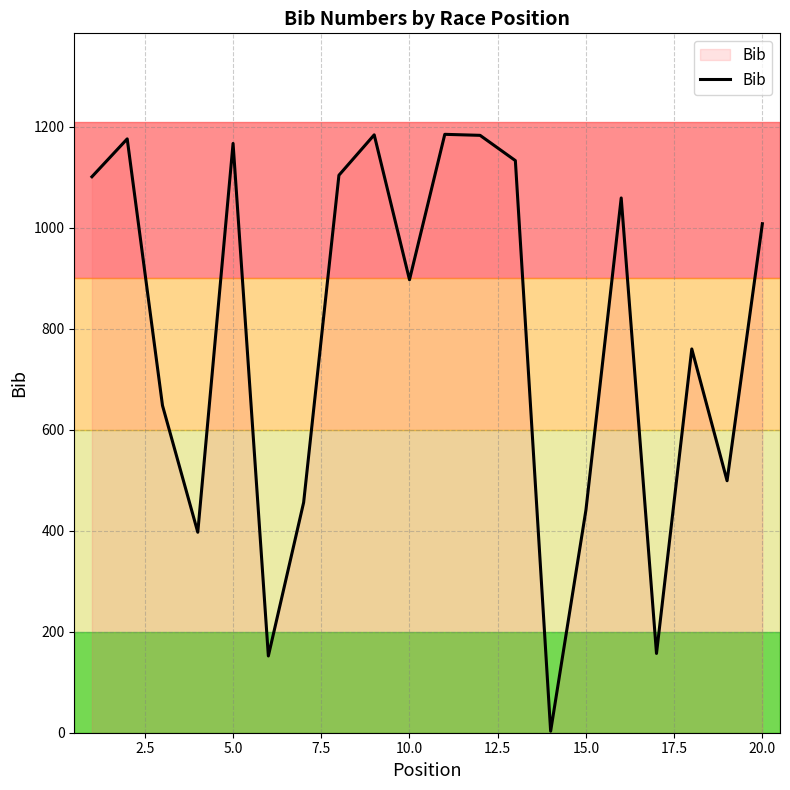

What is the maximum value shown in the chart?

1185